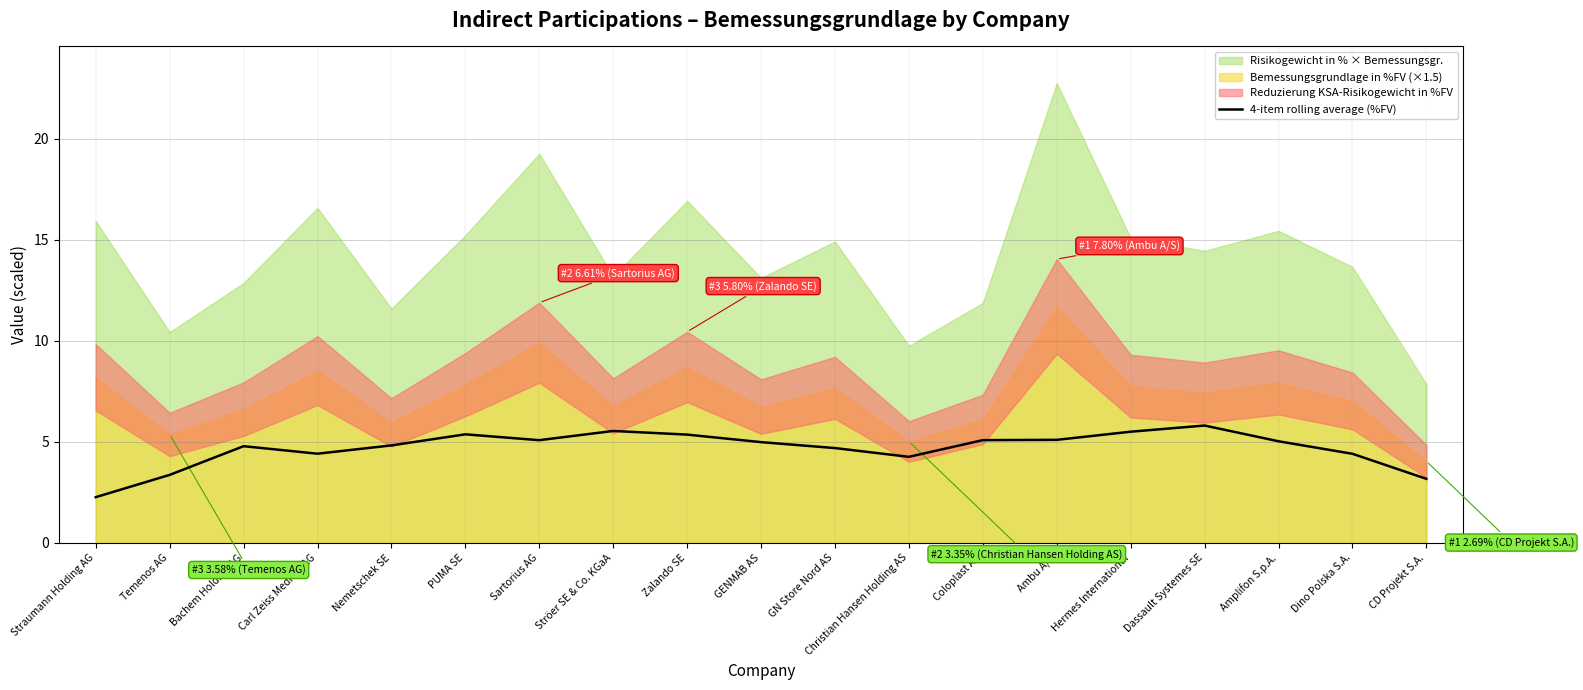

The 4-item rolling average (%FV) series shows 3.4 at Temenos AG. True or false?

True